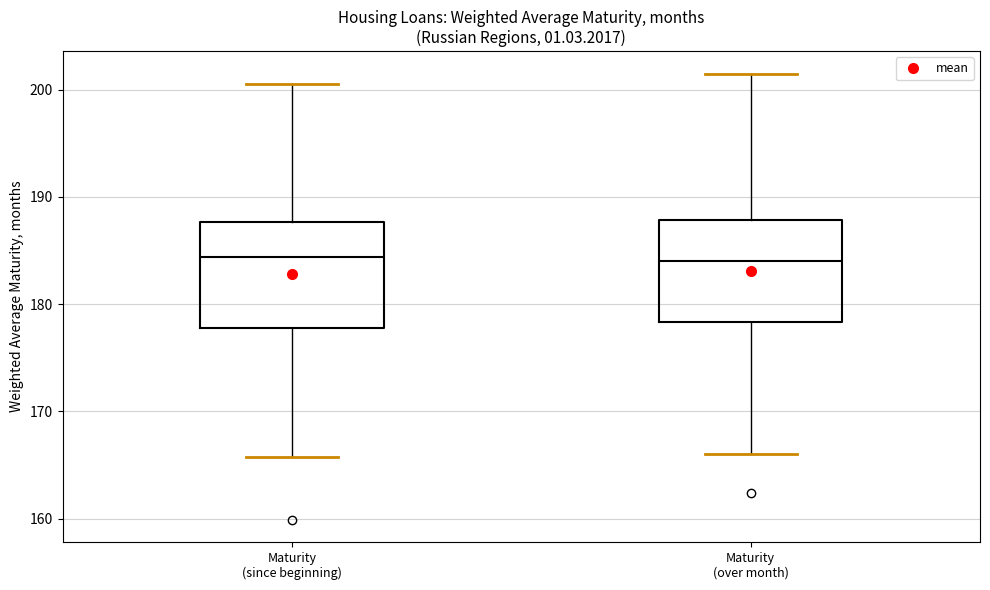

Reading left to right, transcribe this box plot: for each box, give where its median line is, the range the box spans, and where its two whiskers end, as read against the y-axis. The values are not printed on the chart, so give them approximately, as read against the axis.

Maturity (since beginning): median 184, box 178 to 188, whiskers 166 to 201
Maturity (over month): median 184, box 178 to 188, whiskers 166 to 202